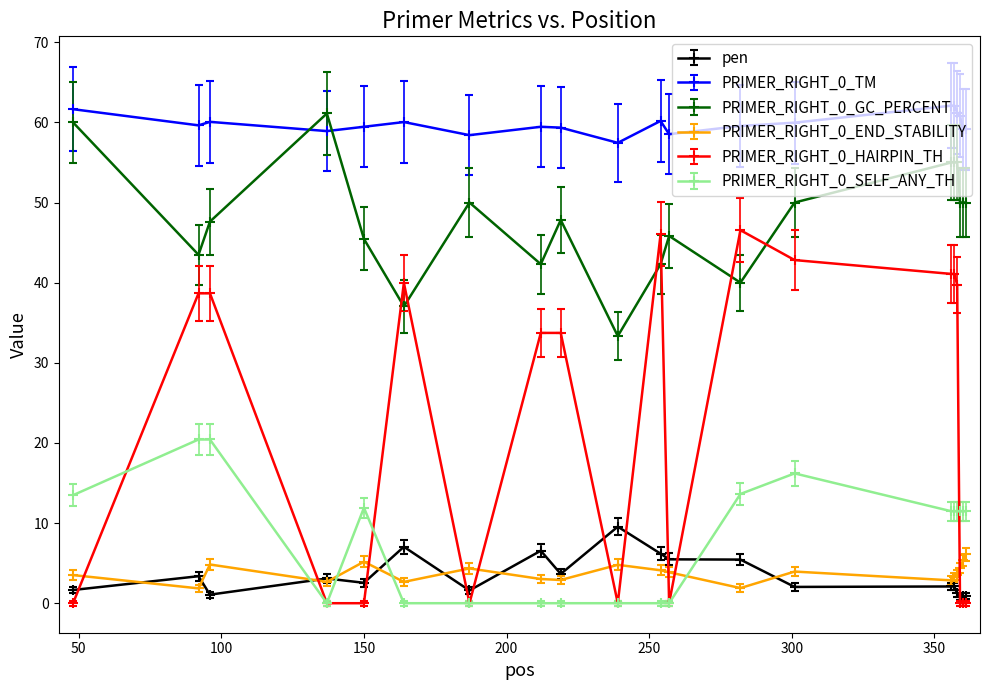

True or false: PRIMER_RIGHT_0_END_STABILITY has more than 1 interior local peaks.

True